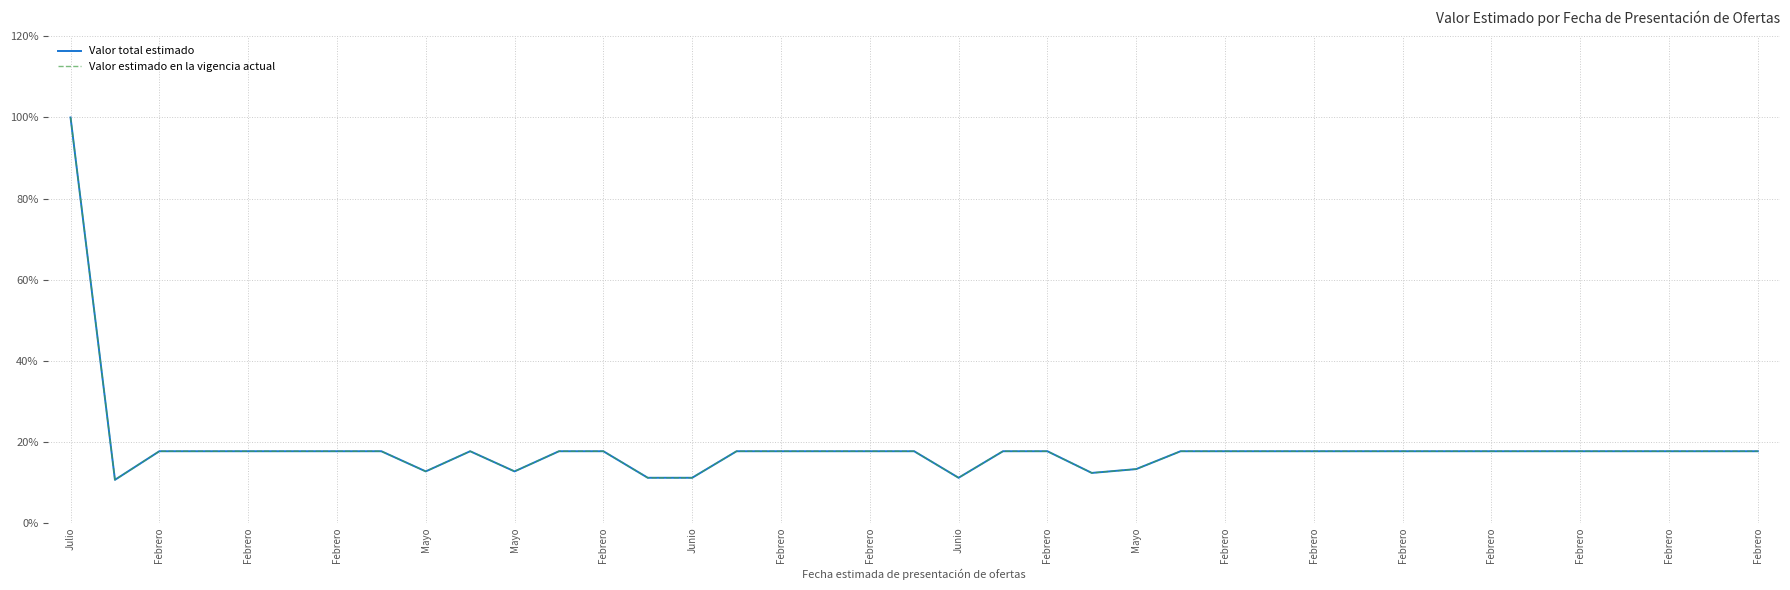

What is the maximum value shown in the chart?

100.0